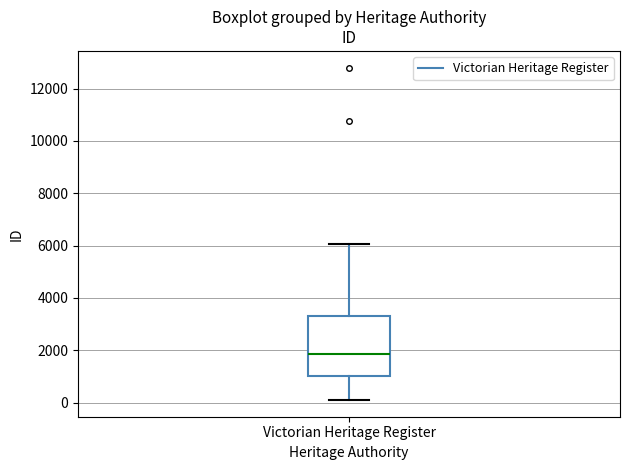

Where is the lower edge of the box for Victorian Heritage Register on the y-axis? The values are not printed on the chart, so give them approximately, as read against the axis.

1000